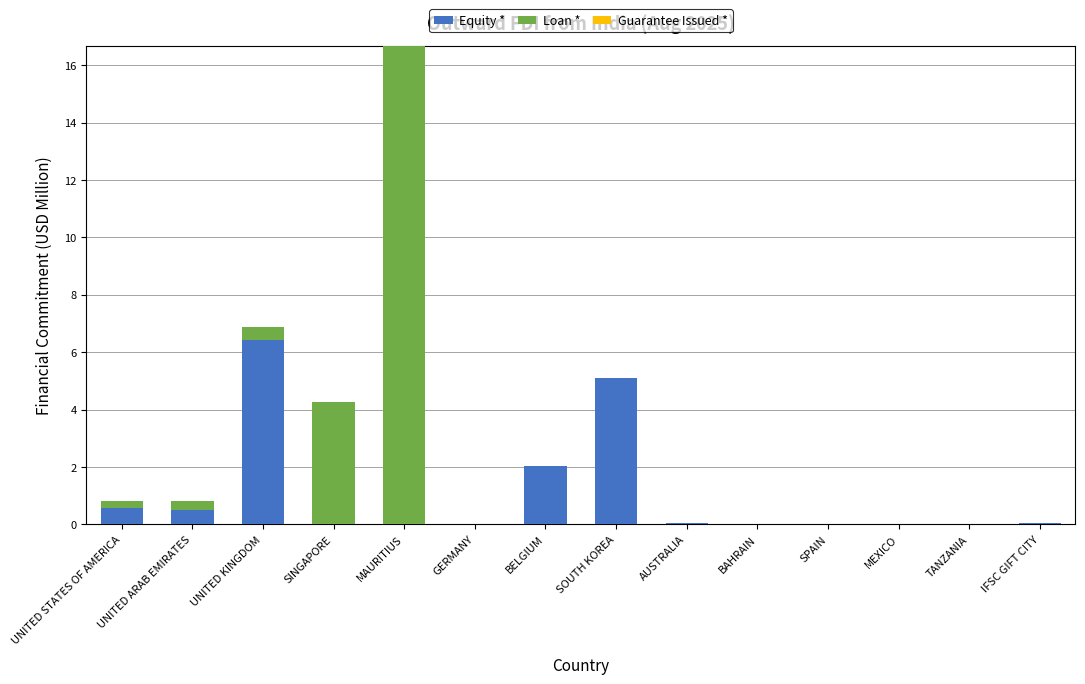

Are the bars grouped side by side (vs. stacked)?

No